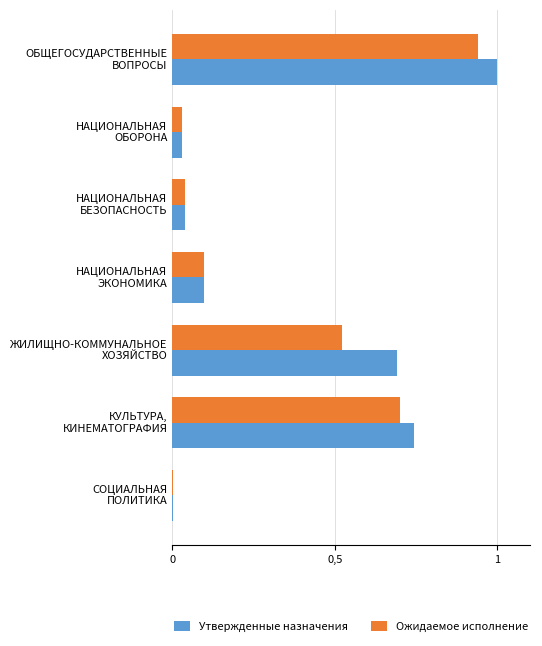

What are all the series names shown in the legend?

Утвержденные назначения, Ожидаемое исполнение